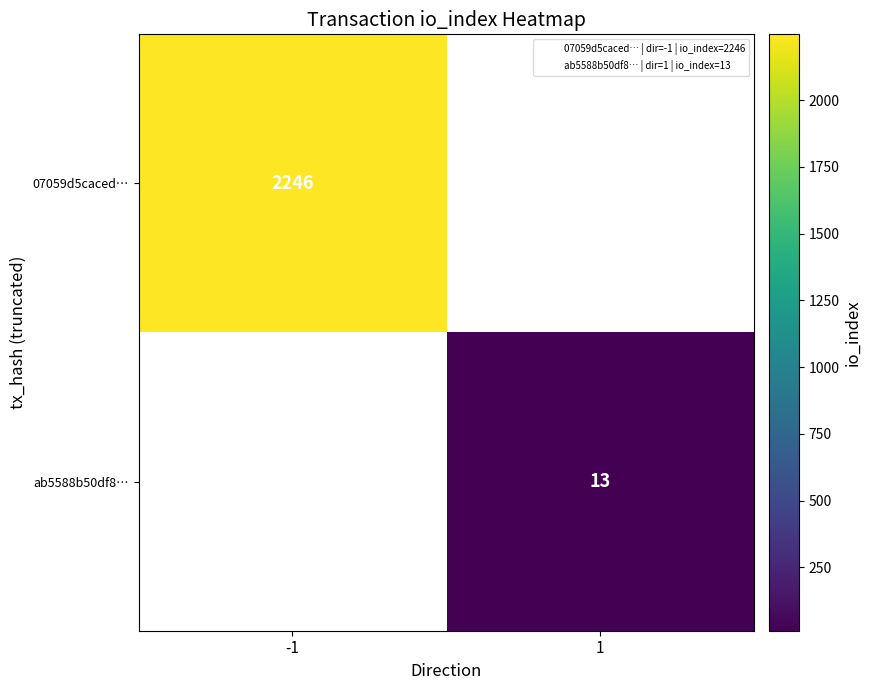

At how many categories does at least one series exceed 1436?

1